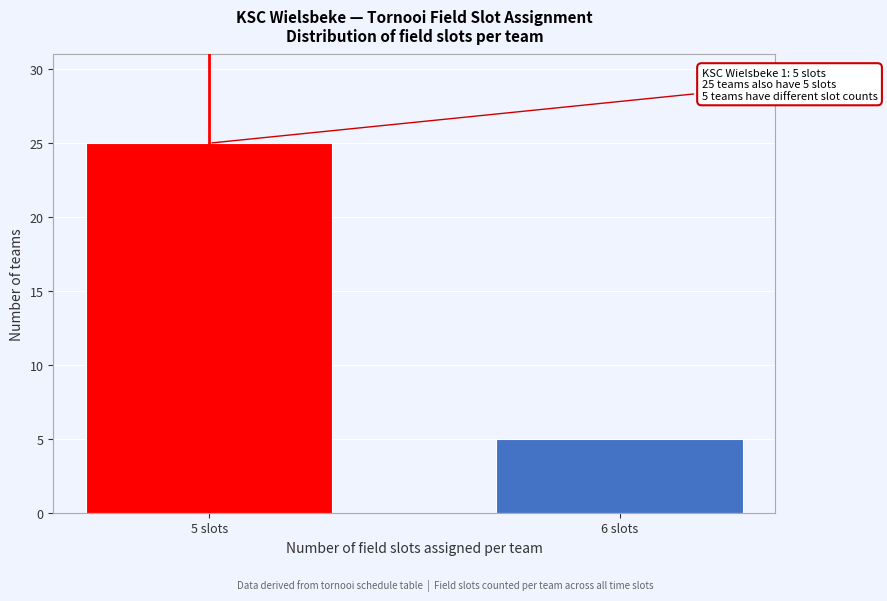

Reading right to left, list all the values displayed in this chart.

5	25